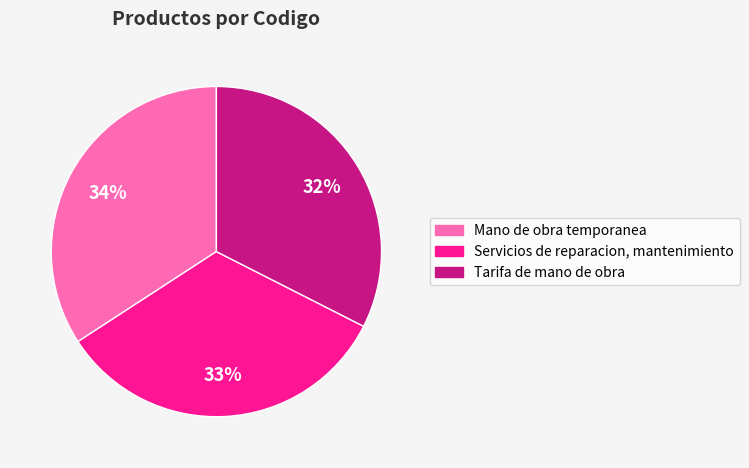

Is Tarifa de mano de obra the majority of the pie?

No